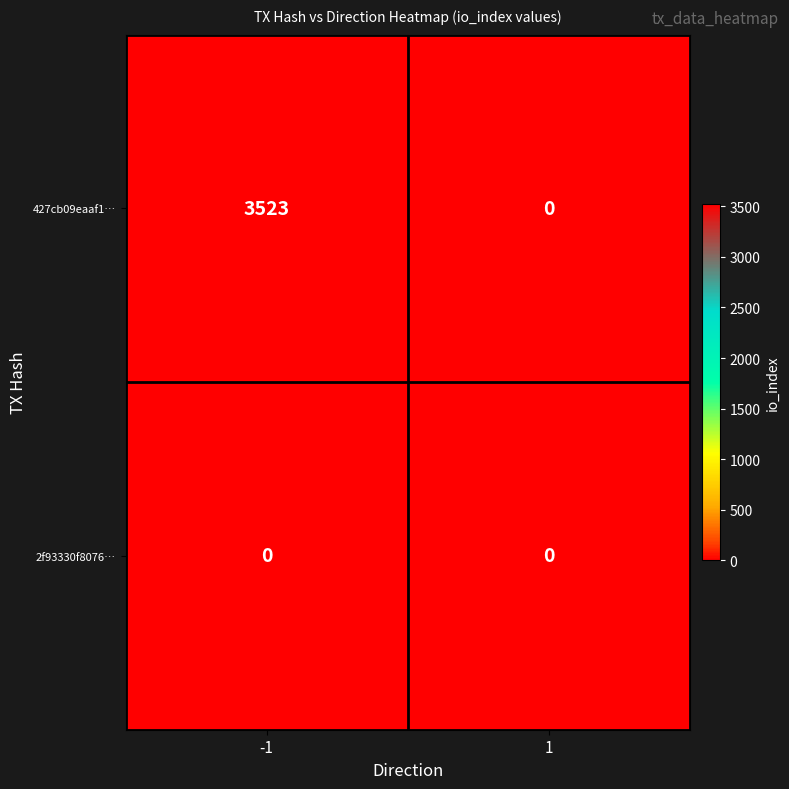

Which series has the largest range (max minus min)?

427cb09eaaf1…